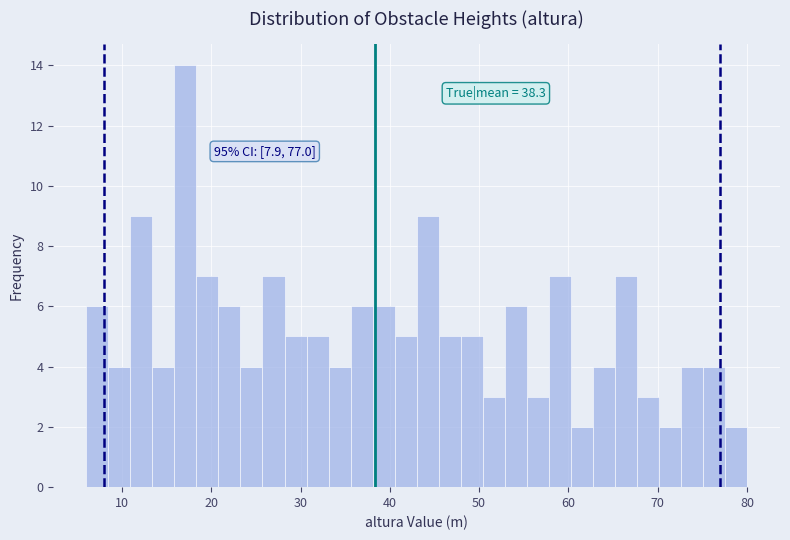

Around what value on the x-axis is the tallest bar? Give the approximate position of its centre, as read against the axis.

17